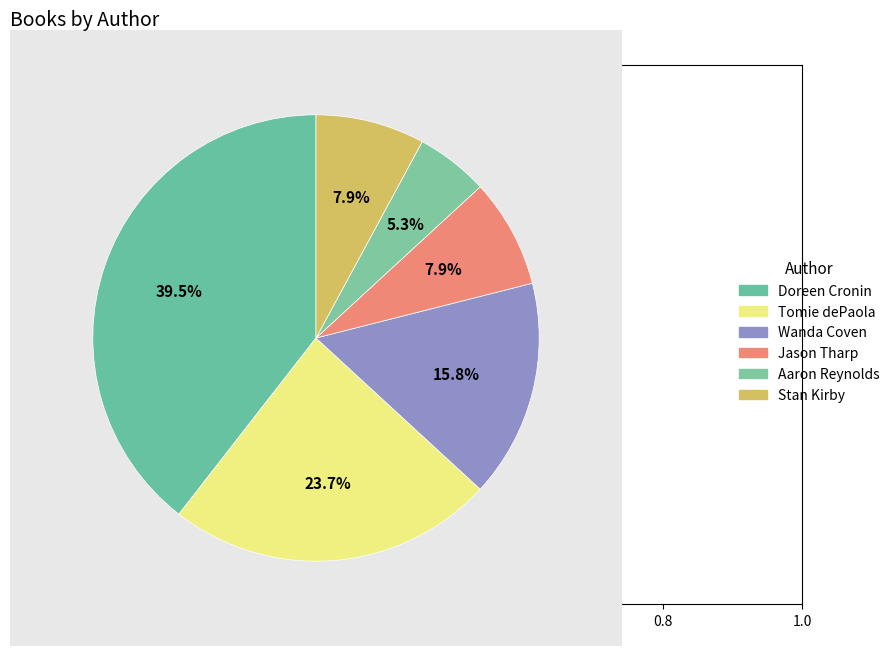

Which slice is the largest?

Doreen Cronin